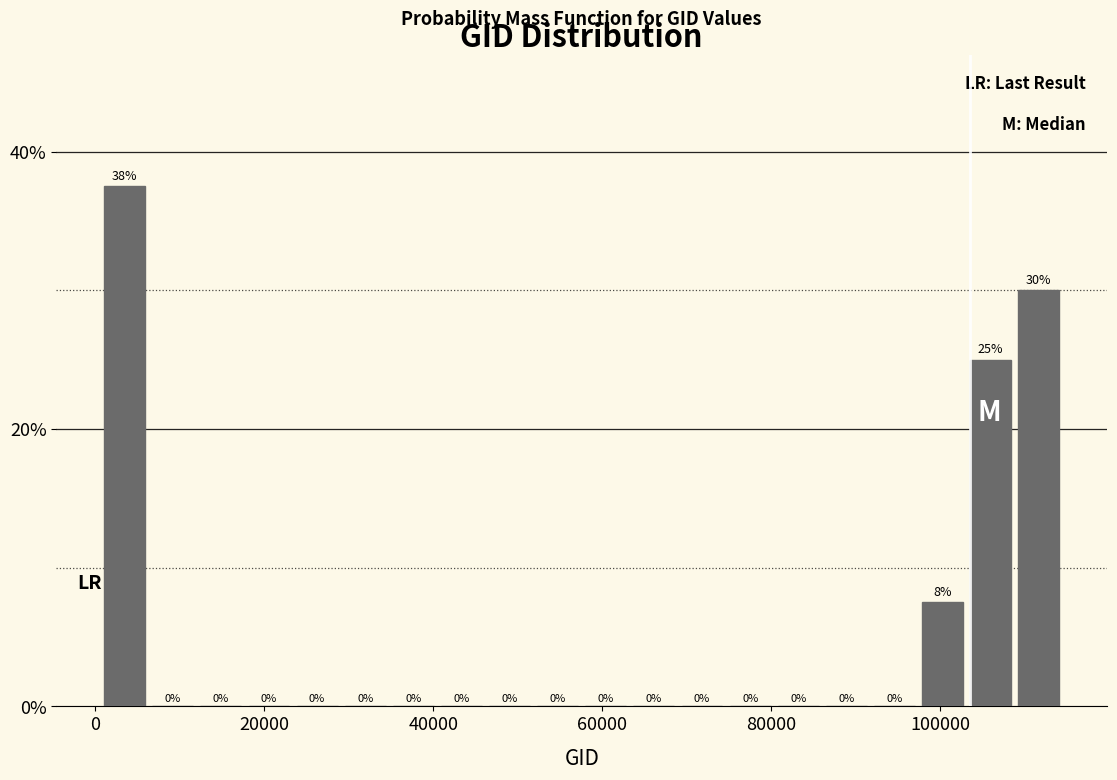

Around what value on the x-axis is the tallest bar? Give the approximate position of its centre, as read against the axis.

4000